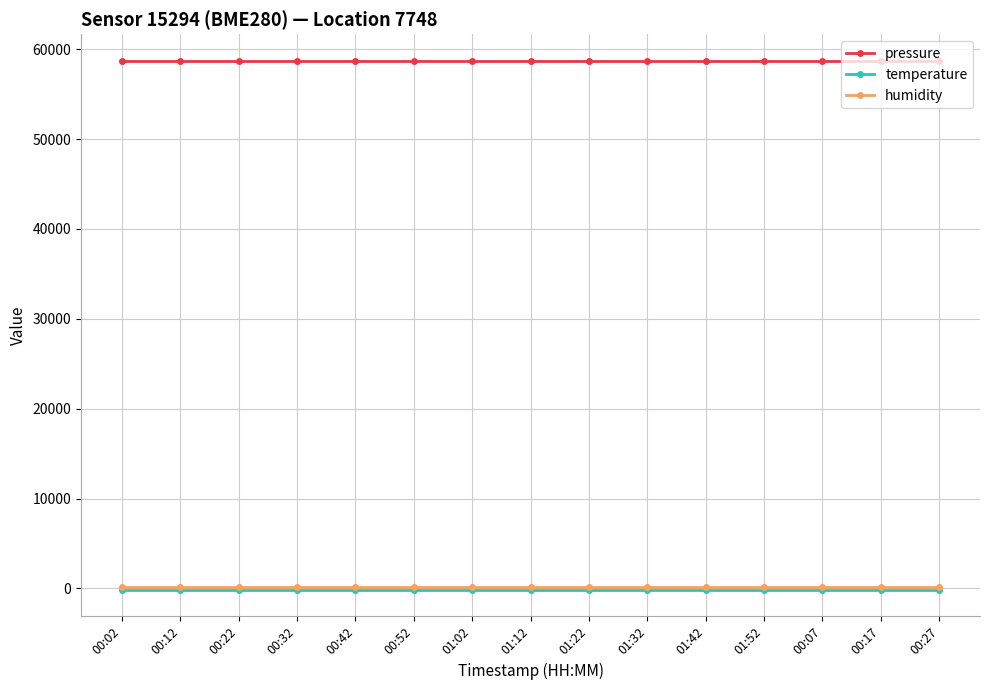

What is the difference between the highest and lowest values at 00:07?

58880.0